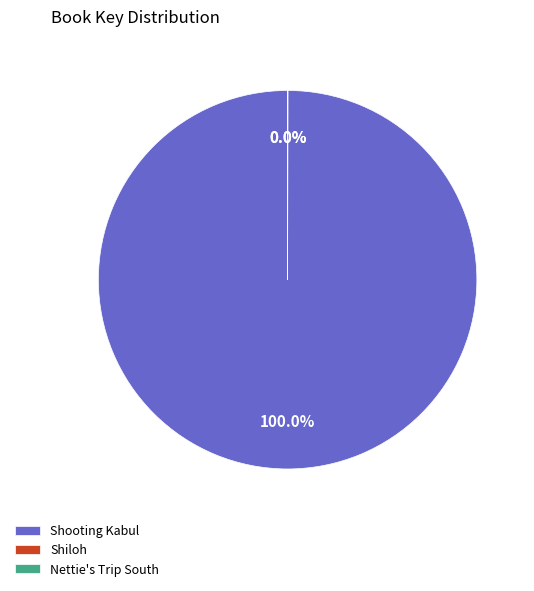

Which category has the biggest portion of the pie?

Shooting Kabul